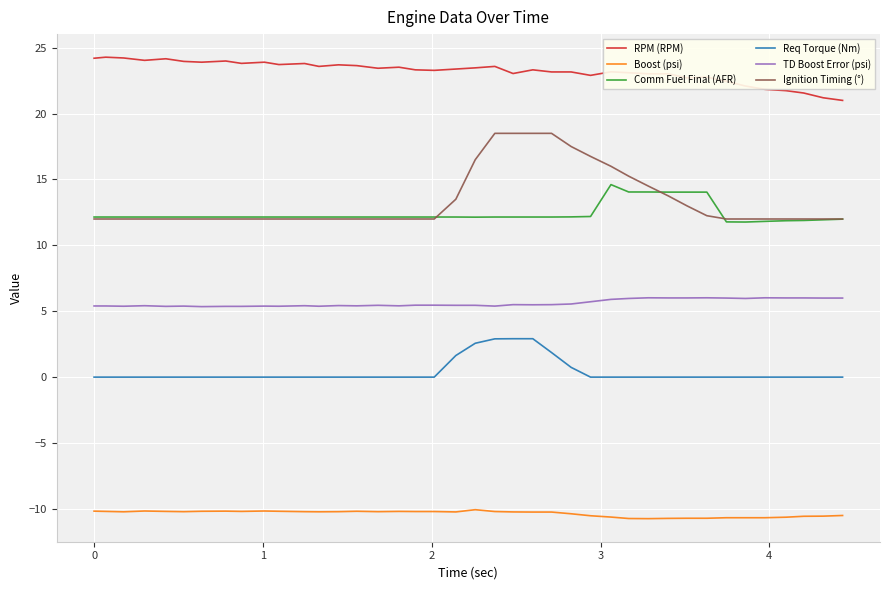

Which series has the widest spread of values?

Ignition Timing (°)